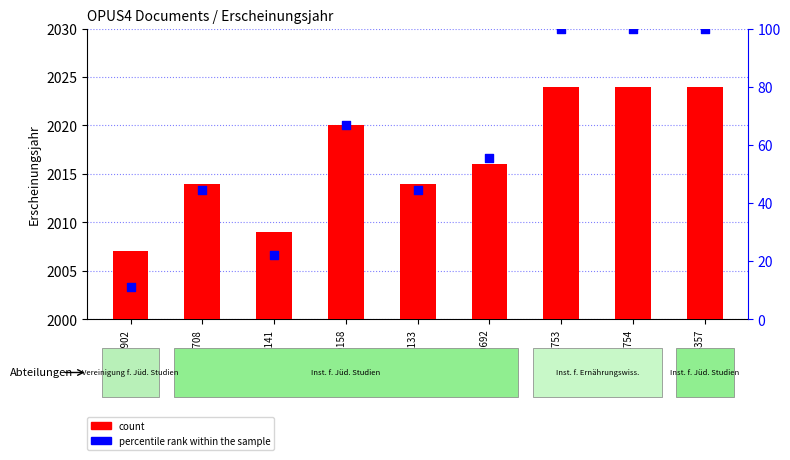

Is the value of percentile rank within the sample at OPUS4-64357 greater than the value of count at OPUS4-62753?

No